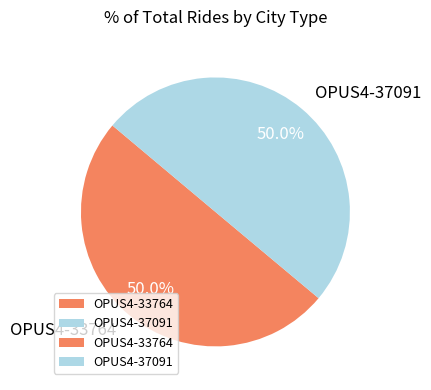

What is the ratio of the value at OPUS4-33764 to the value at OPUS4-37091?

1.0